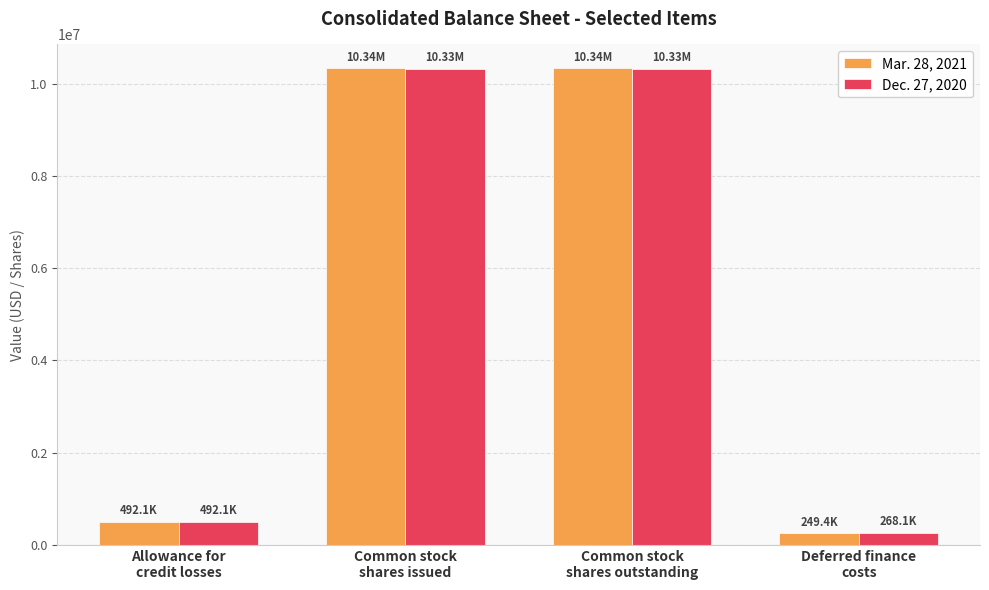

List the series in order of their peak value, highest first.

Mar. 28, 2021, Dec. 27, 2020